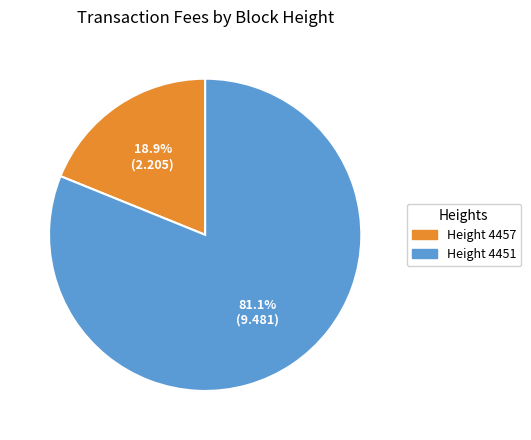

What is the smallest slice in the pie chart?

Height 4457